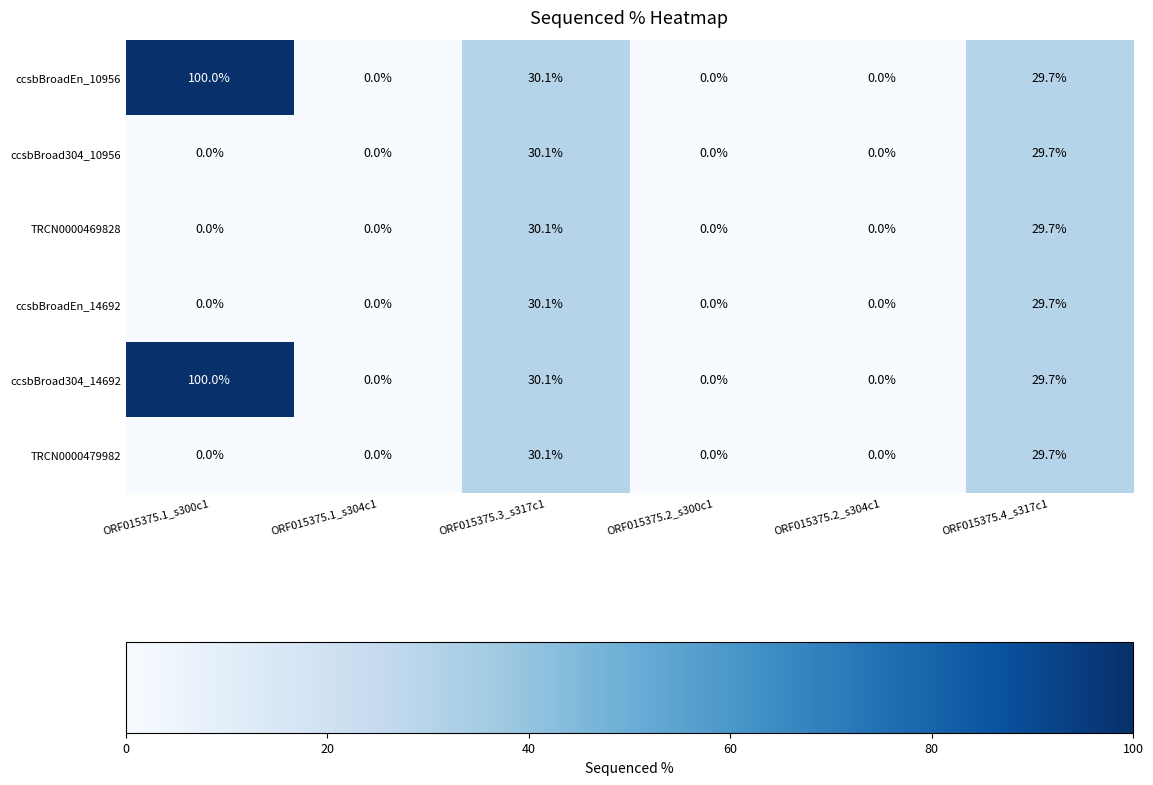

What is the total value across all series at ORF015375.3_s317c1?

180.6